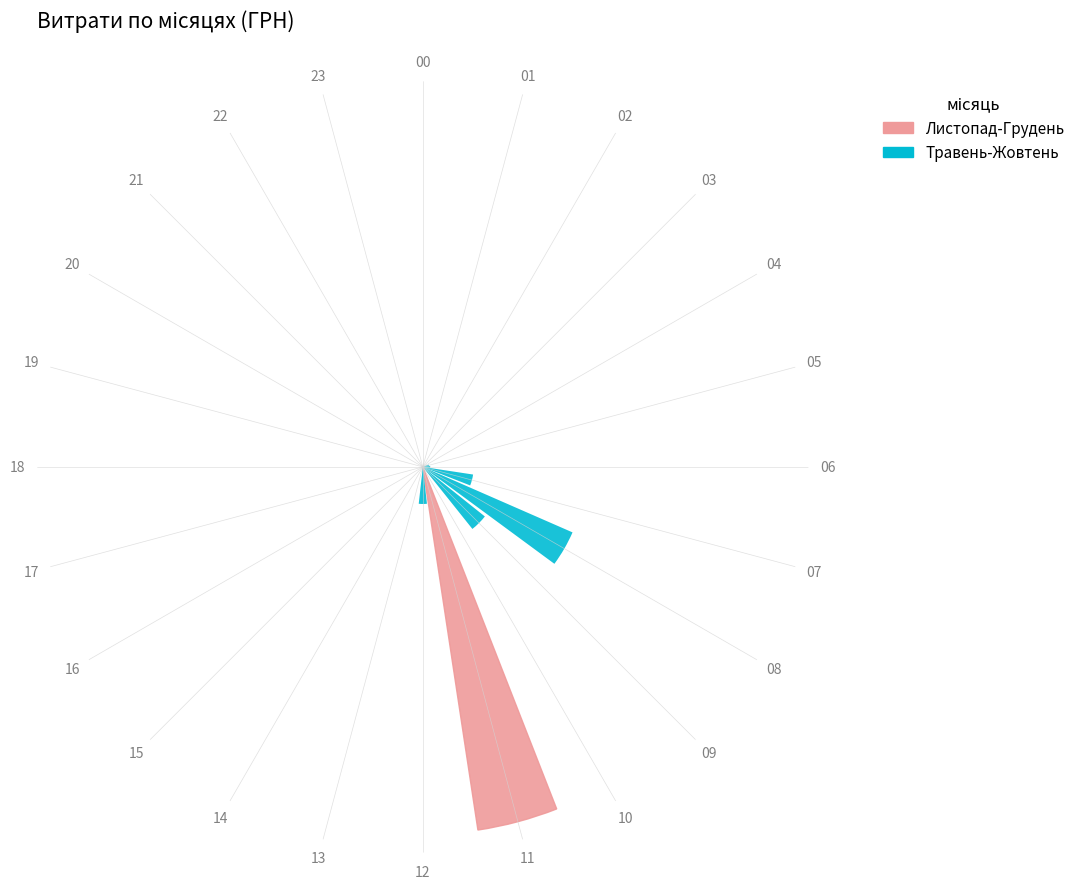

Reading left to right, extract all data points from this chart.

00=0.0	01=0.0	02=0.0	03=0.0	04=0.0	05=4007.3	06=4630.2	07=31942.5	08=102692.8	09=49895.2	10=0.0	11=230842.2	12=23302.0	13=0.0	14=0.0	15=0.0	16=0.0	17=0.0	18=0.0	19=0.0	20=0.0	21=0.0	22=0.0	23=0.0